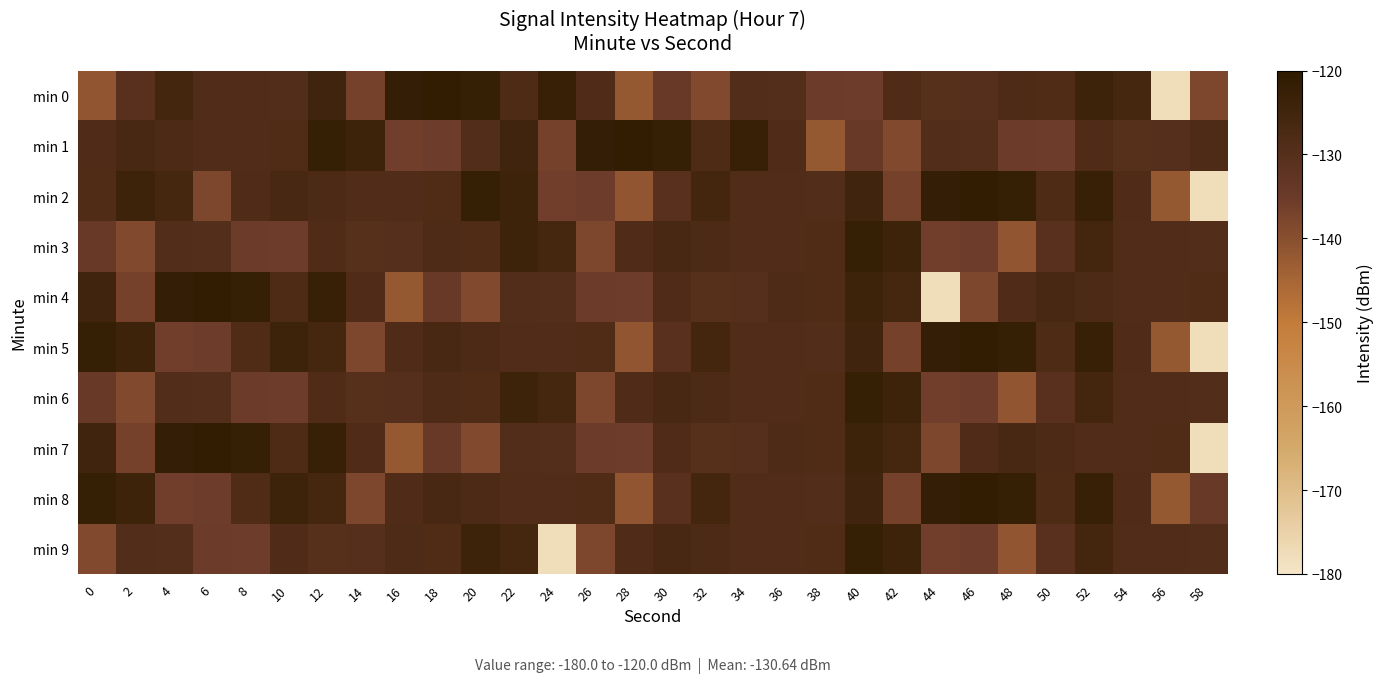

At which category is the sum across all series the highest?

52